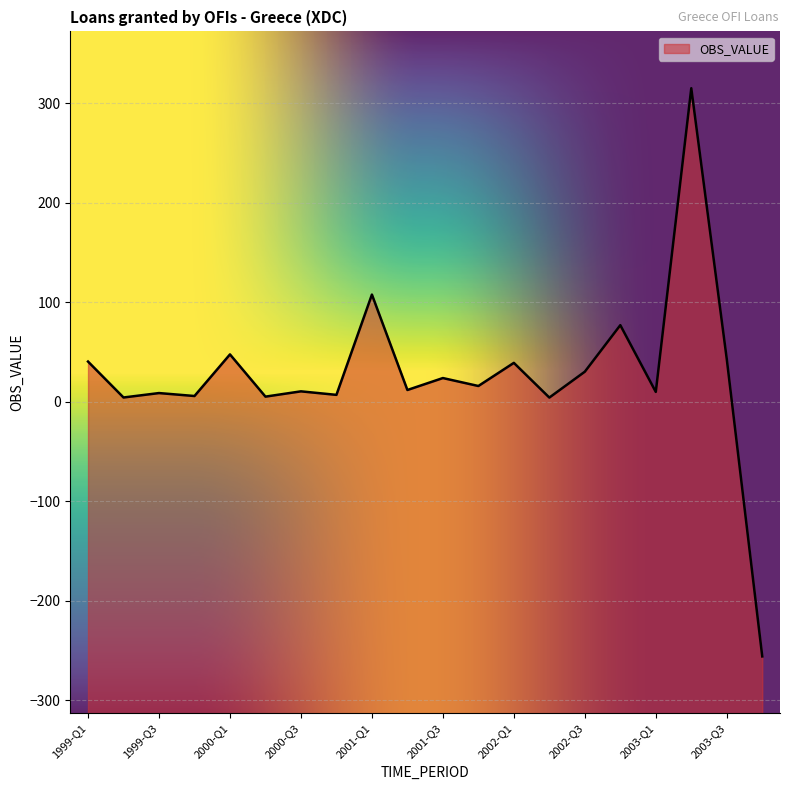

Is it true that the value at 1999-Q4 is 5.9?

True